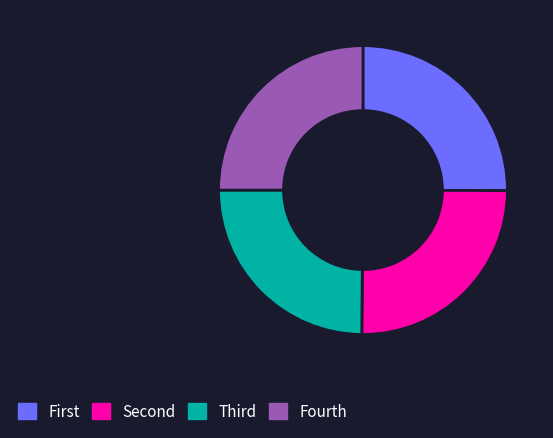

Does Fourth represent more than half of the total?

No